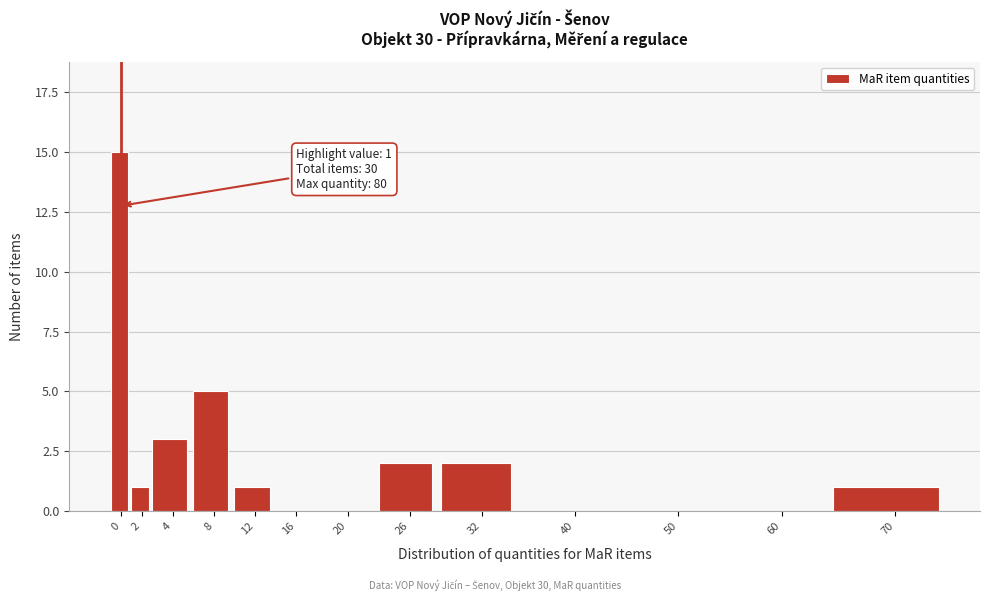

Reading left to right, list all the values displayed in this chart.

0=15	2=1	4=3	8=5	12=1	16=0	20=0	26=2	32=2	40=0	50=0	60=0	70=1